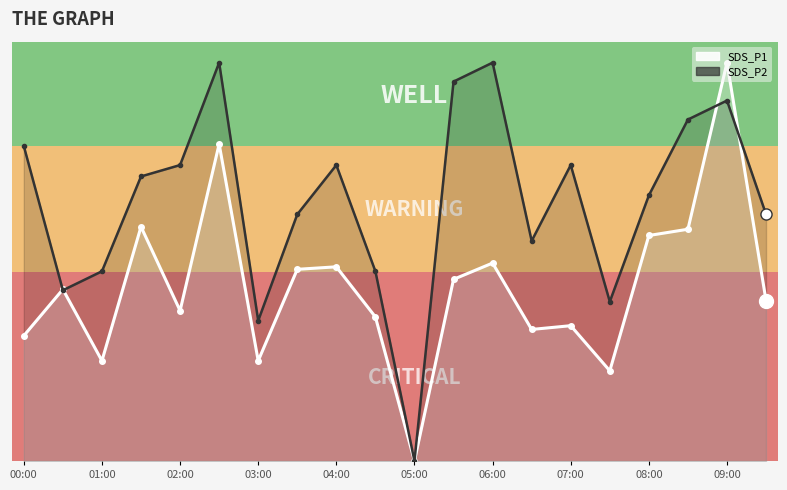

Is it true that SDS_P2 equals 5.9 at 03:30?

True